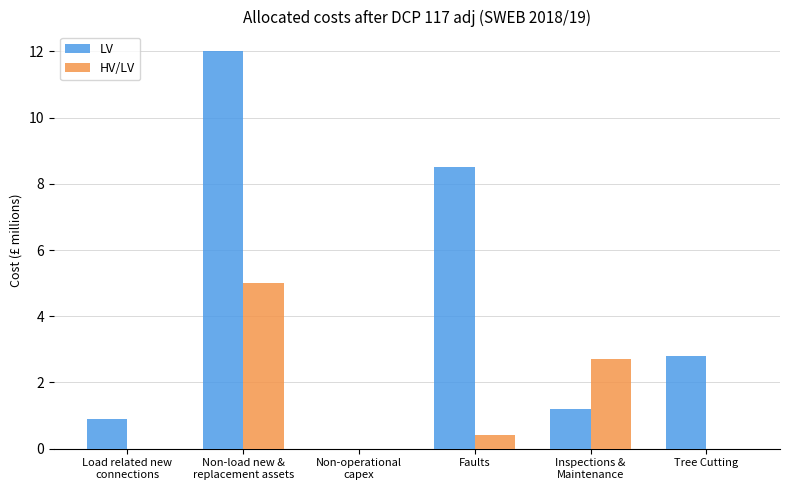

At which label does LV first exceed 2?

Non-load new &
replacement assets